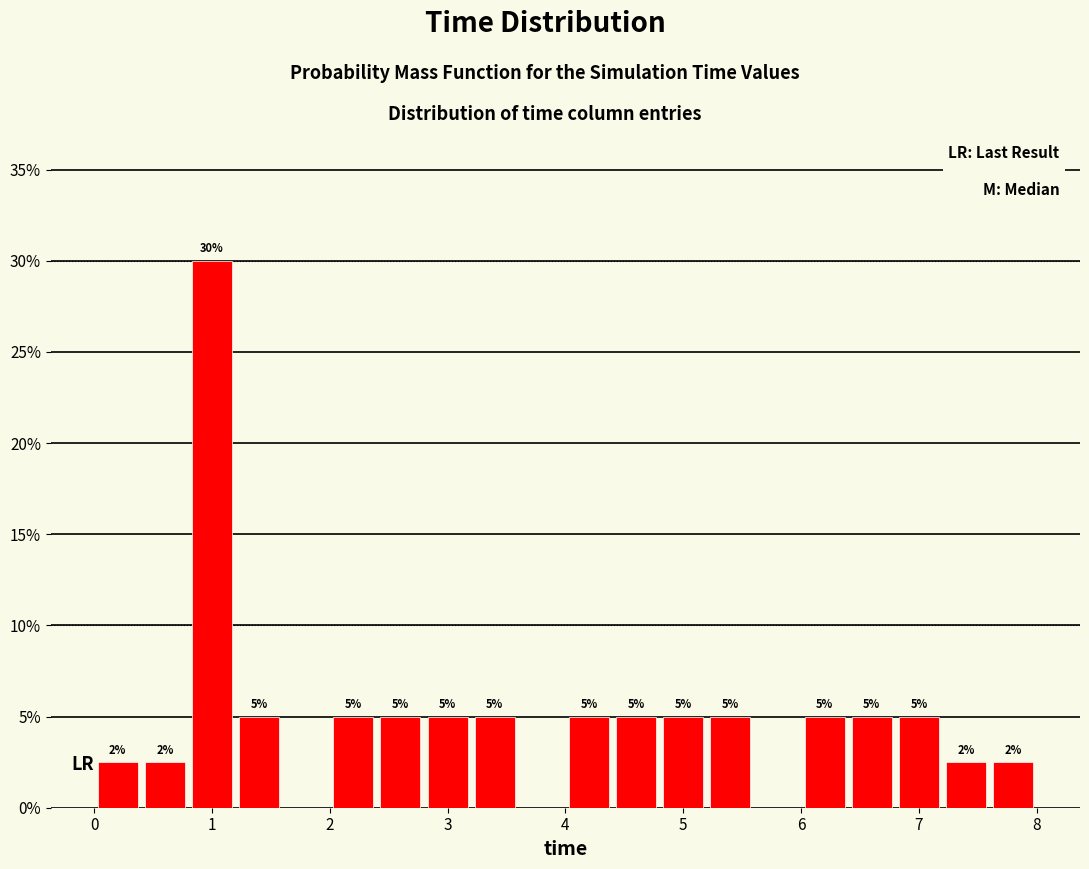

Over which range of the x-axis is the bar tallest?

0.8 to 1.2